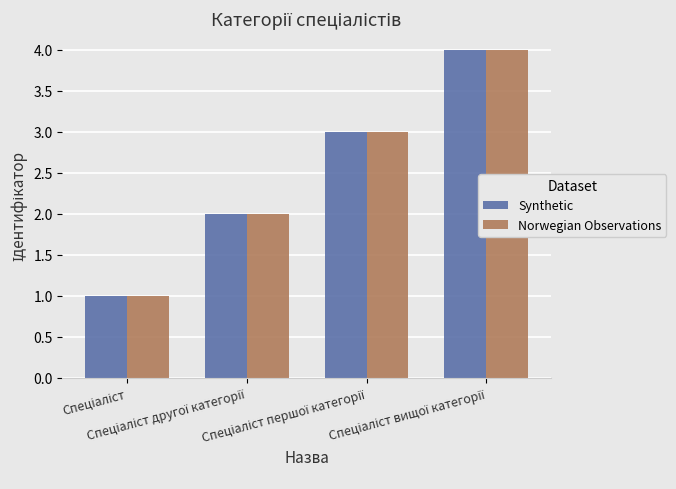

What is the sum of all Norwegian Observations values?

10